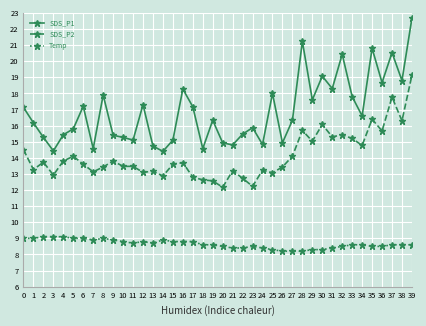

What is the value of the SDS_P2 point at the 35th from the left?

14.8